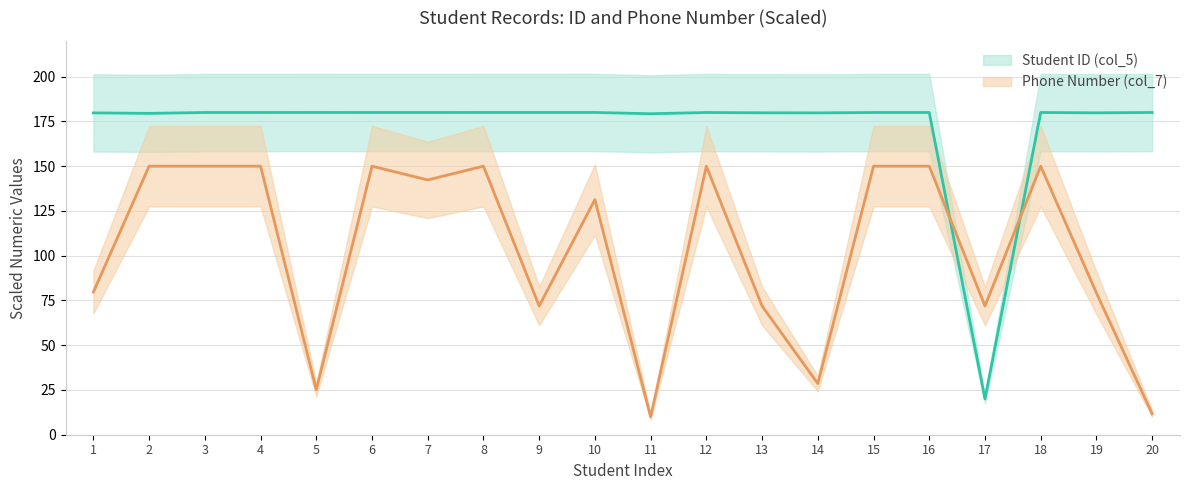

Between 10 and 18, which is larger?

10